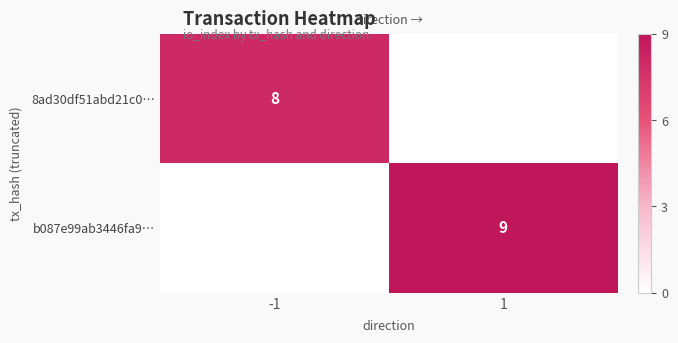

Which label corresponds to the largest value in the chart?

1